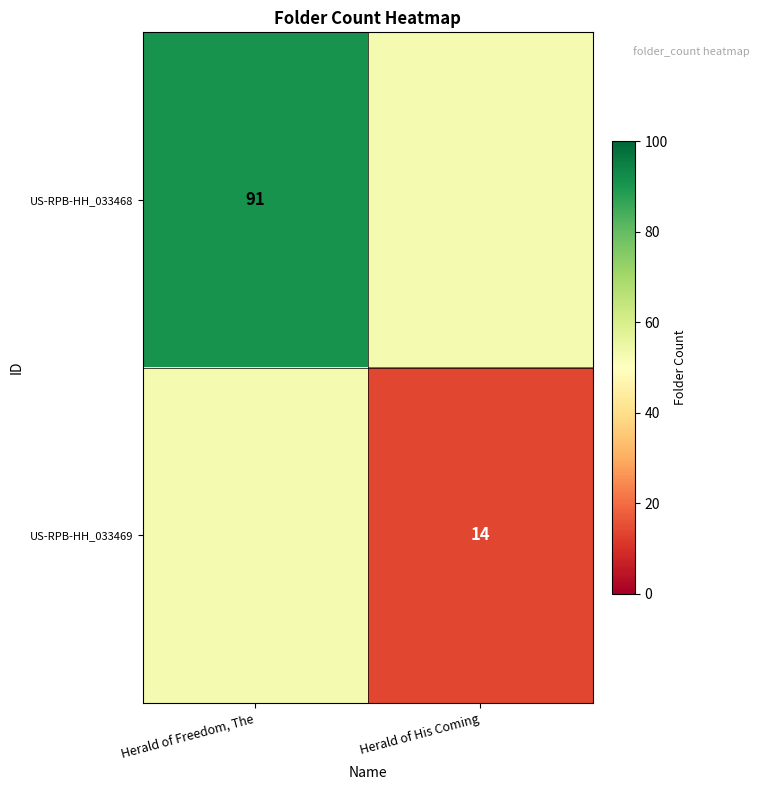

The value of US-RPB-HH_033469 at Herald of His Coming is 14.0. True or false?

True